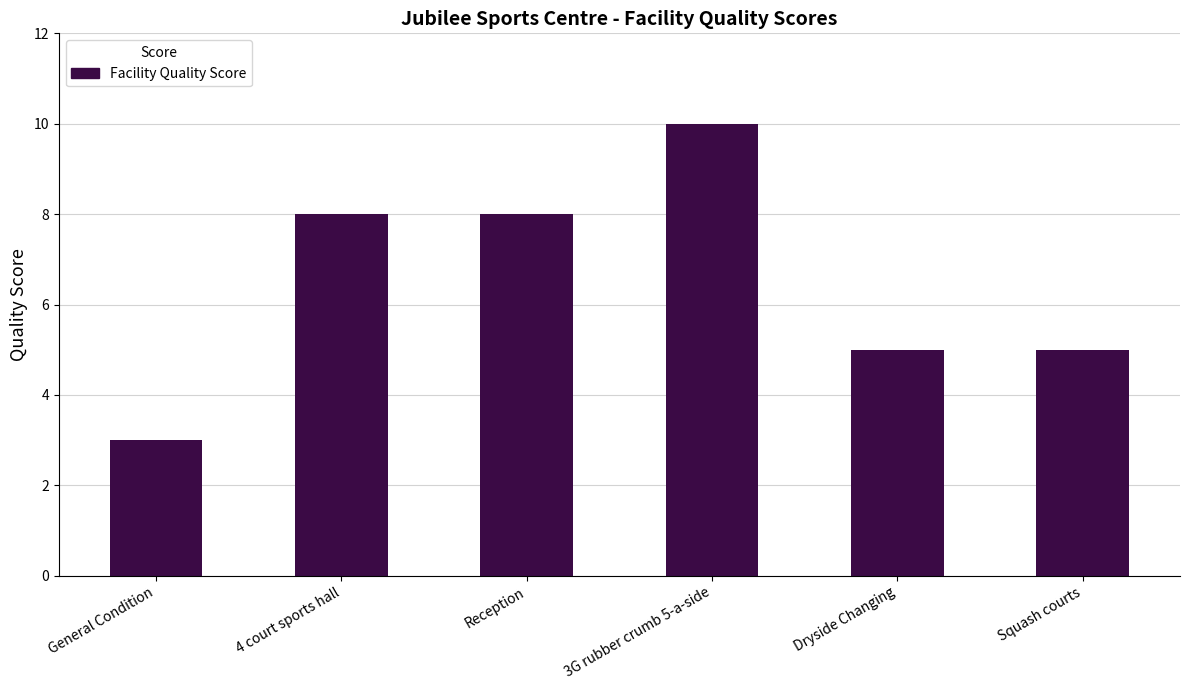

Which has a higher value, General Condition or Squash courts?

Squash courts